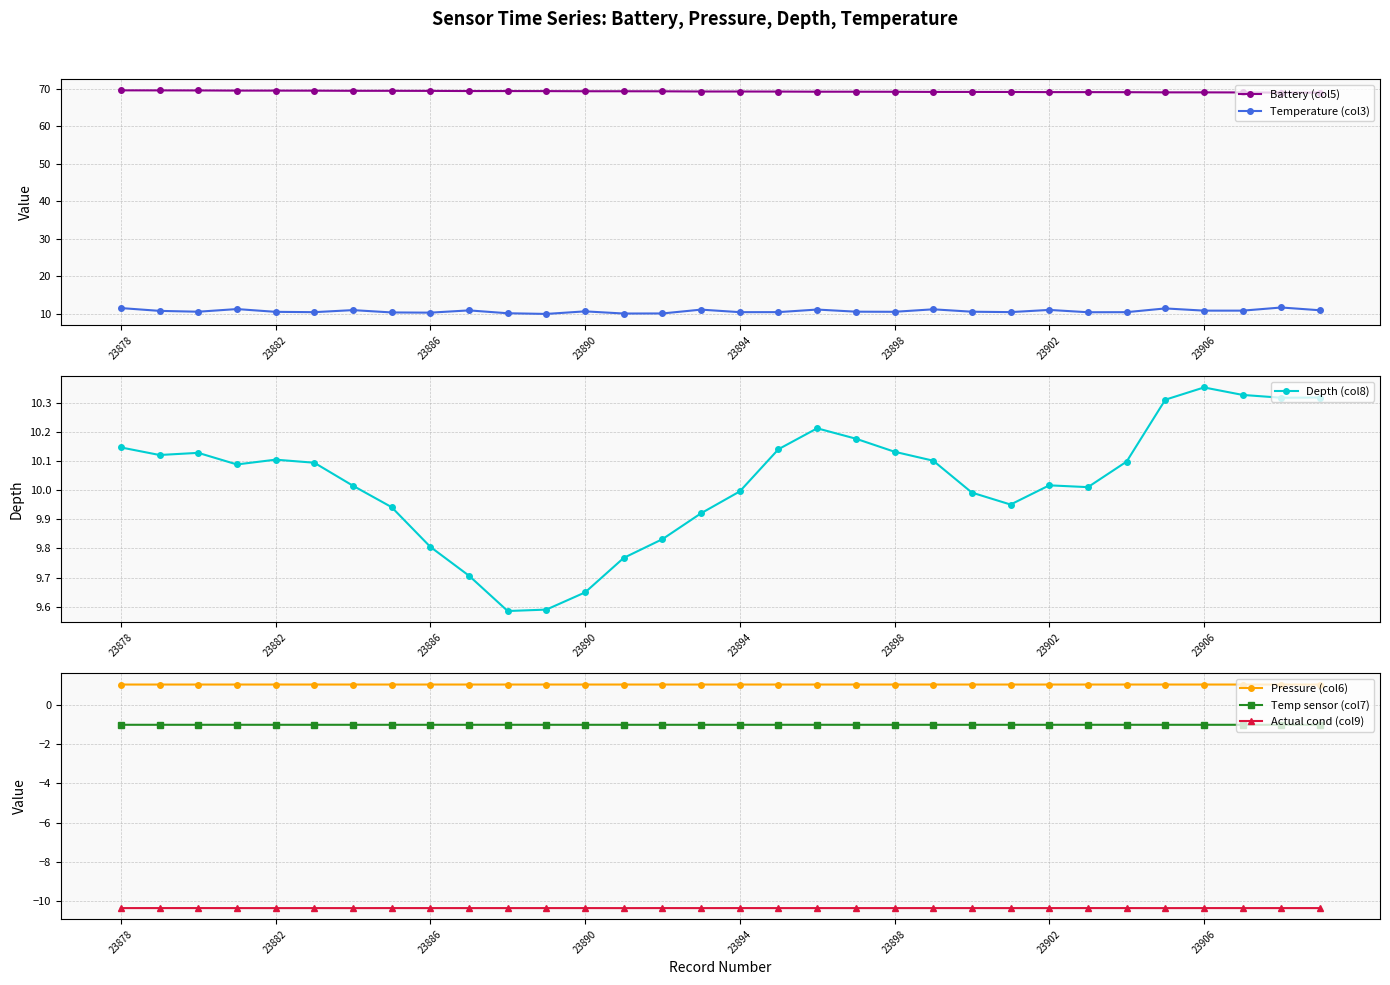

At how many categories does at least one series exceed 37?

32